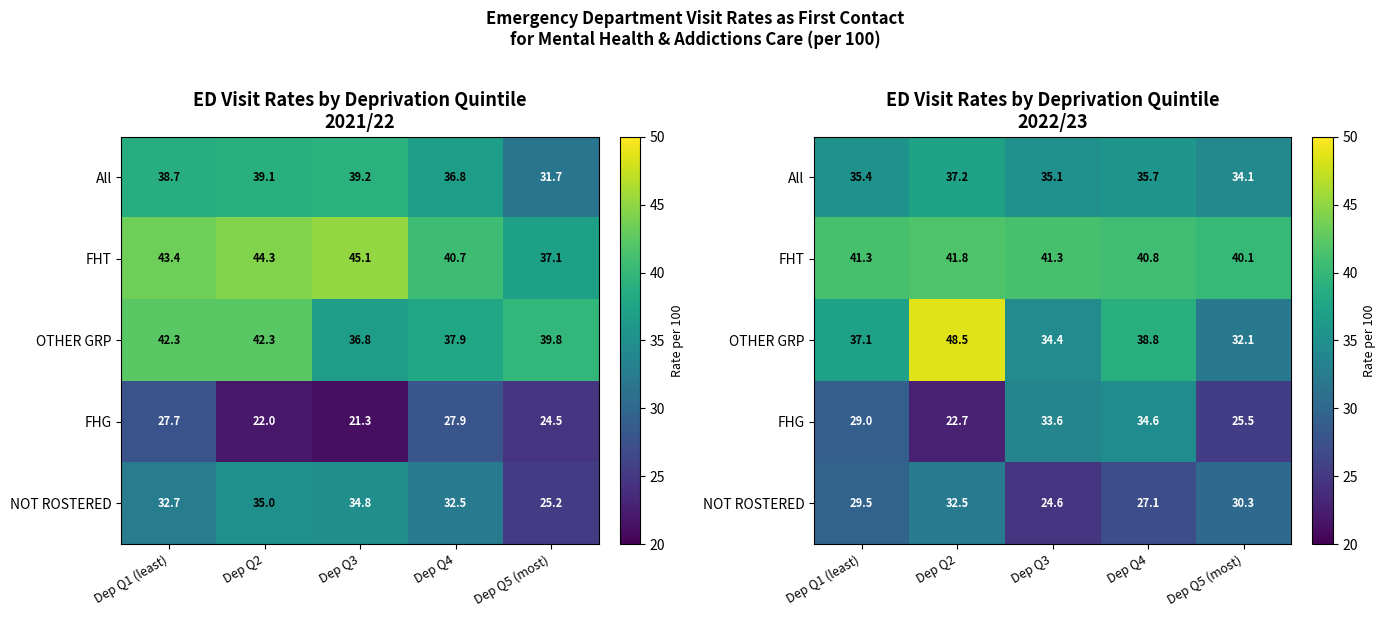

How many series are shown in this chart?

5